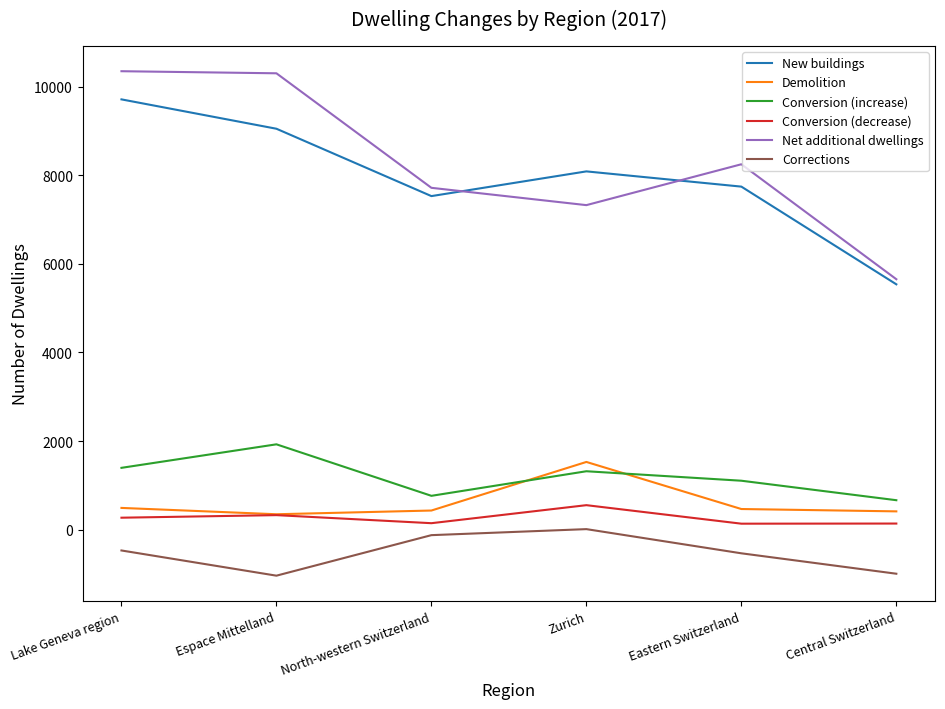

What are all the series names shown in the legend?

New buildings, Demolition, Conversion (increase), Conversion (decrease), Net additional dwellings, Corrections